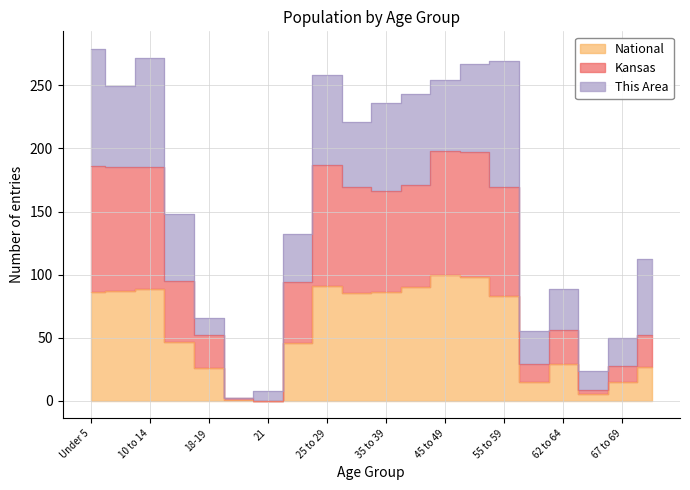

Which series has the largest range (max minus min)?

Kansas